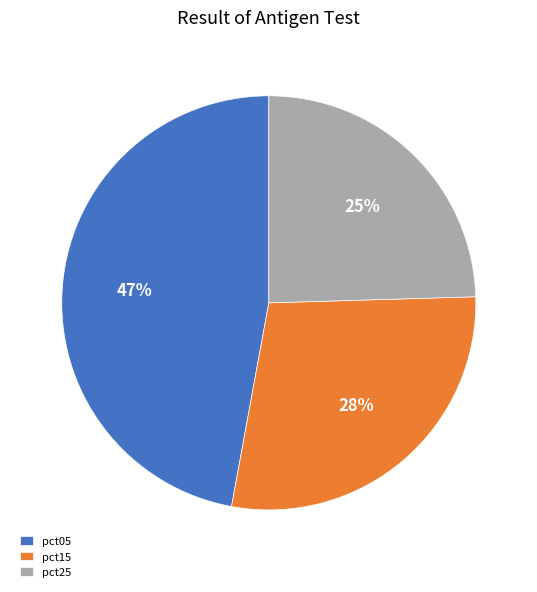

Which slice is the largest?

pct05